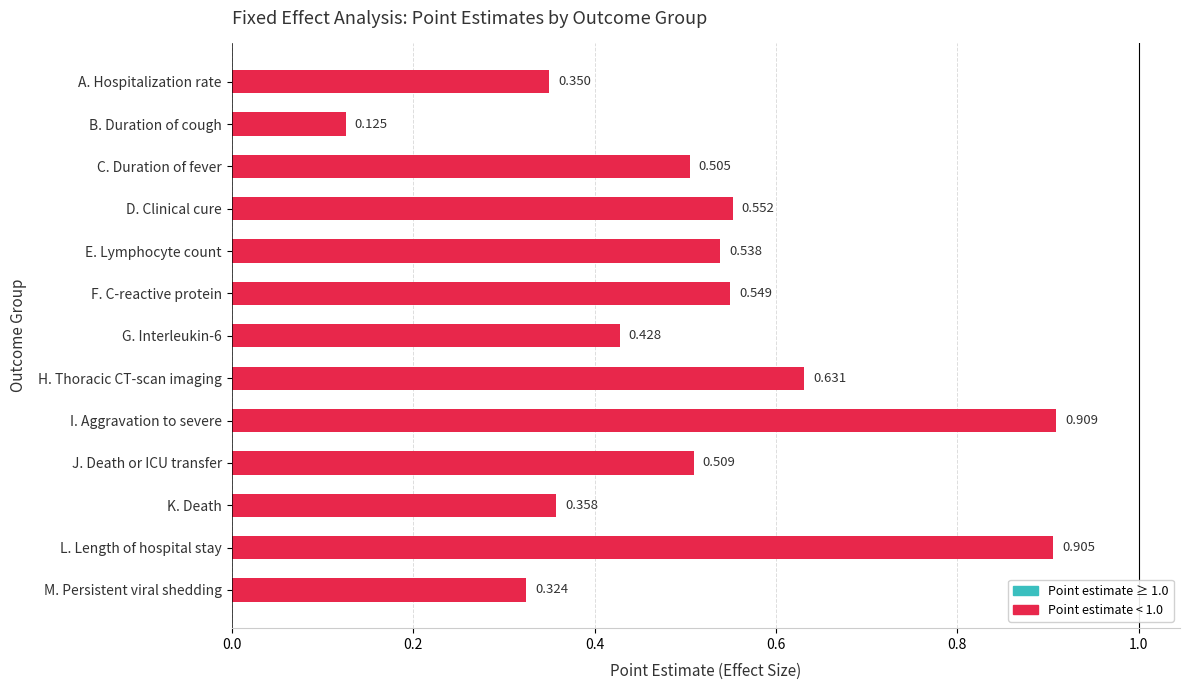

What is the difference between the maximum and minimum values?

0.8